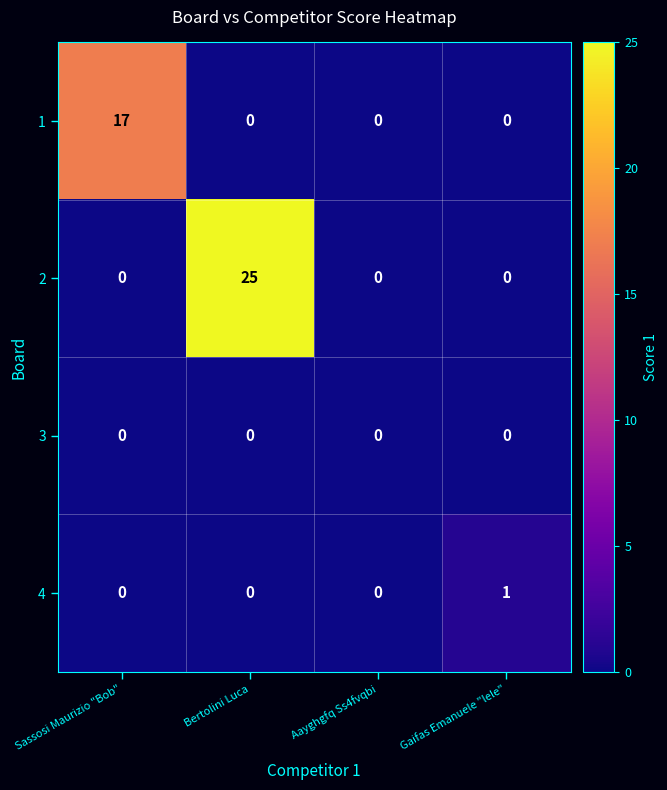

List the series in order of their peak value, lowest first.

3, 4, 1, 2